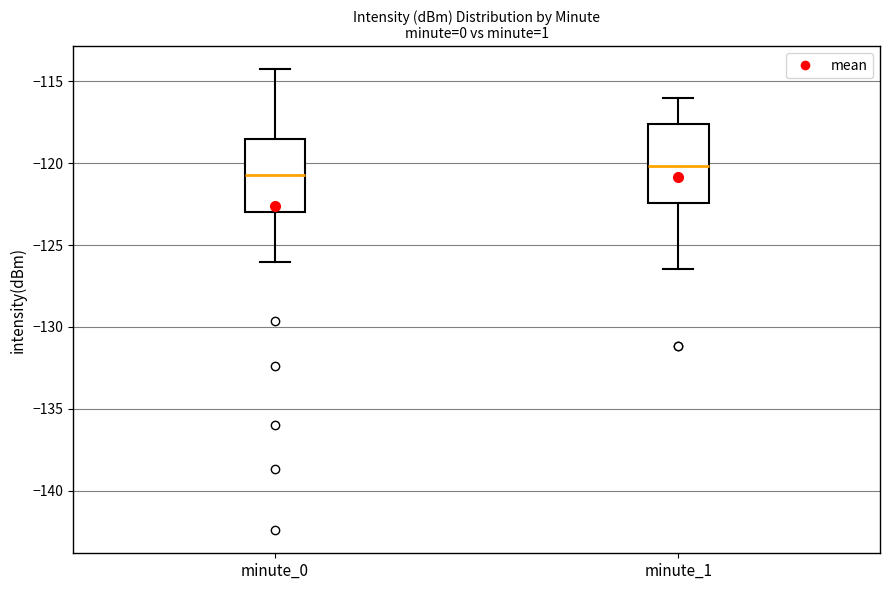

Reading left to right, read every box against the y-axis: the position of its median line, the range the box covers, and the ends of its whiskers. The values are not printed on the chart, so give them approximately, as read against the axis.

minute_0: median -120.5, box -123.0 to -118.5, whiskers -126.0 to -114.5
minute_1: median -120.0, box -122.5 to -117.5, whiskers -126.5 to -116.0